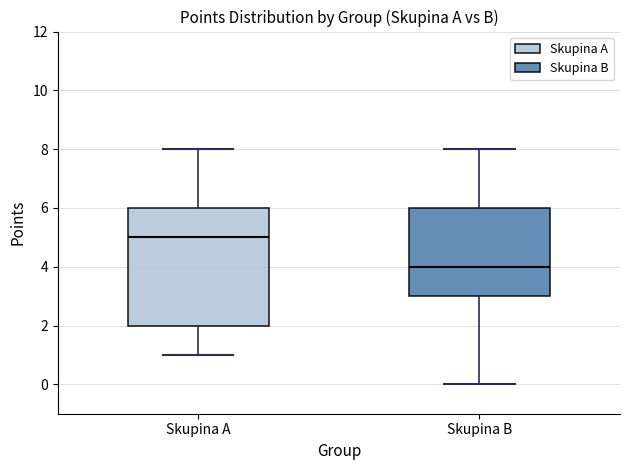

Where does the lower whisker of the box for Skupina A end on the y-axis? The values are not printed on the chart, so give them approximately, as read against the axis.

1